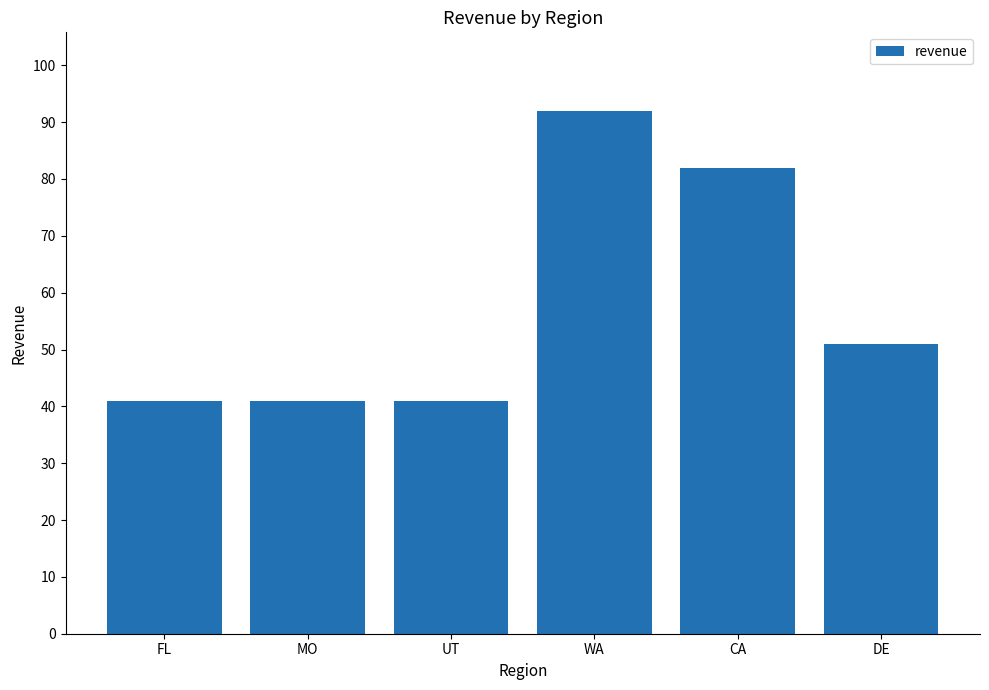

Read the value at WA, to the nearest 10.

90